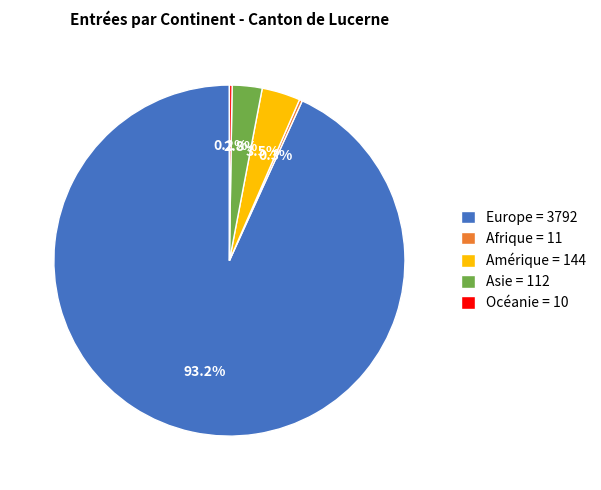

Does any single category account for the majority?

Yes